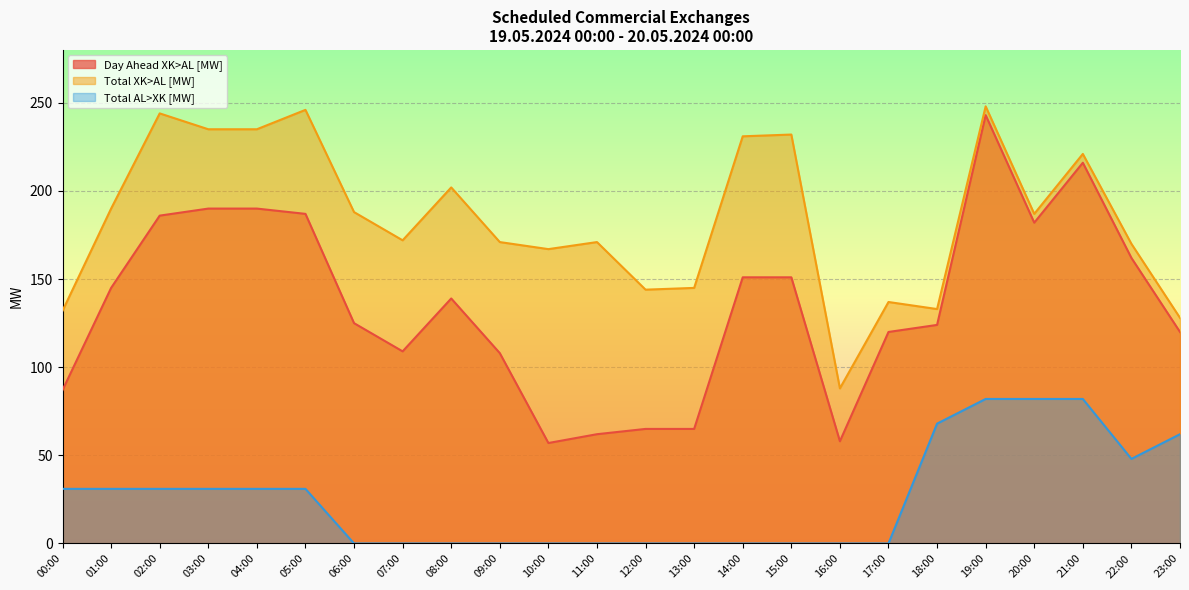

Reading right to left, what are all the values shown in this chart?

Day Ahead XK>AL [MW]: 23:00=120	22:00=162	21:00=216	20:00=182	19:00=243	18:00=124	17:00=120	16:00=58	15:00=151	14:00=151	13:00=65	12:00=65	11:00=62	10:00=57	09:00=108	08:00=139	07:00=109	06:00=125	05:00=187	04:00=190	03:00=190	02:00=186	01:00=145	00:00=87
Total XK>AL [MW]: 23:00=128	22:00=170	21:00=221	20:00=187	19:00=248	18:00=133	17:00=137	16:00=88	15:00=232	14:00=231	13:00=145	12:00=144	11:00=171	10:00=167	09:00=171	08:00=202	07:00=172	06:00=188	05:00=246	04:00=235	03:00=235	02:00=244	01:00=190	00:00=132
Total AL>XK [MW]: 23:00=62	22:00=48	21:00=82	20:00=82	19:00=82	18:00=68	17:00=0	16:00=0	15:00=0	14:00=0	13:00=0	12:00=0	11:00=0	10:00=0	09:00=0	08:00=0	07:00=0	06:00=0	05:00=31	04:00=31	03:00=31	02:00=31	01:00=31	00:00=31